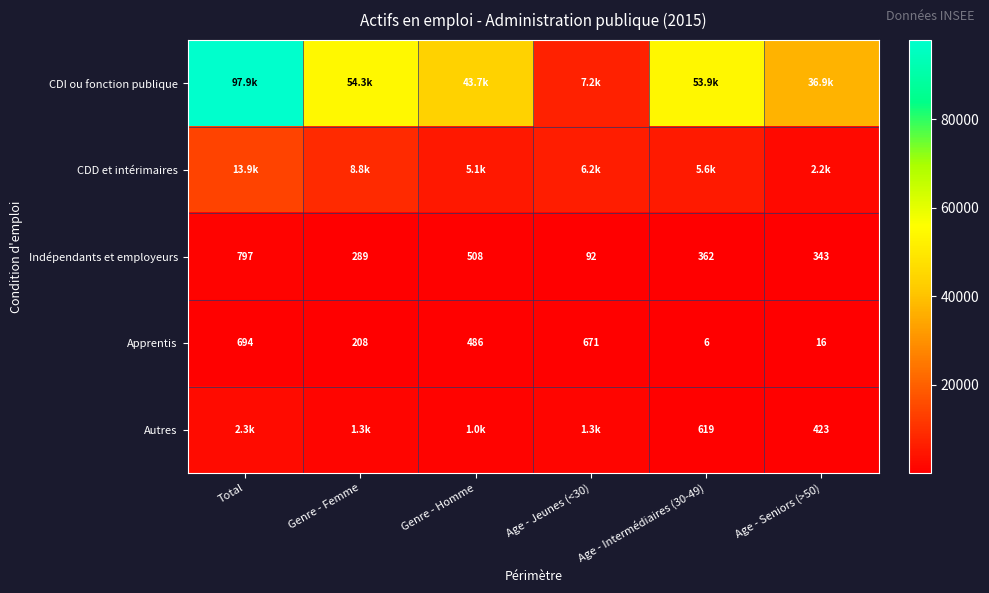

Which category has the highest value in the Apprentis series?

Total